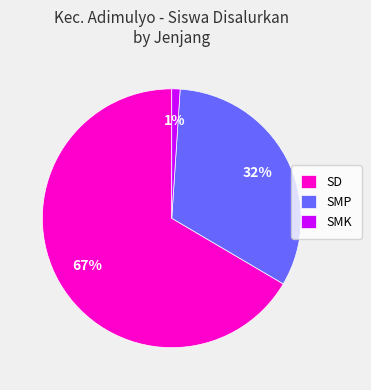

How many segments does this pie chart have?

3